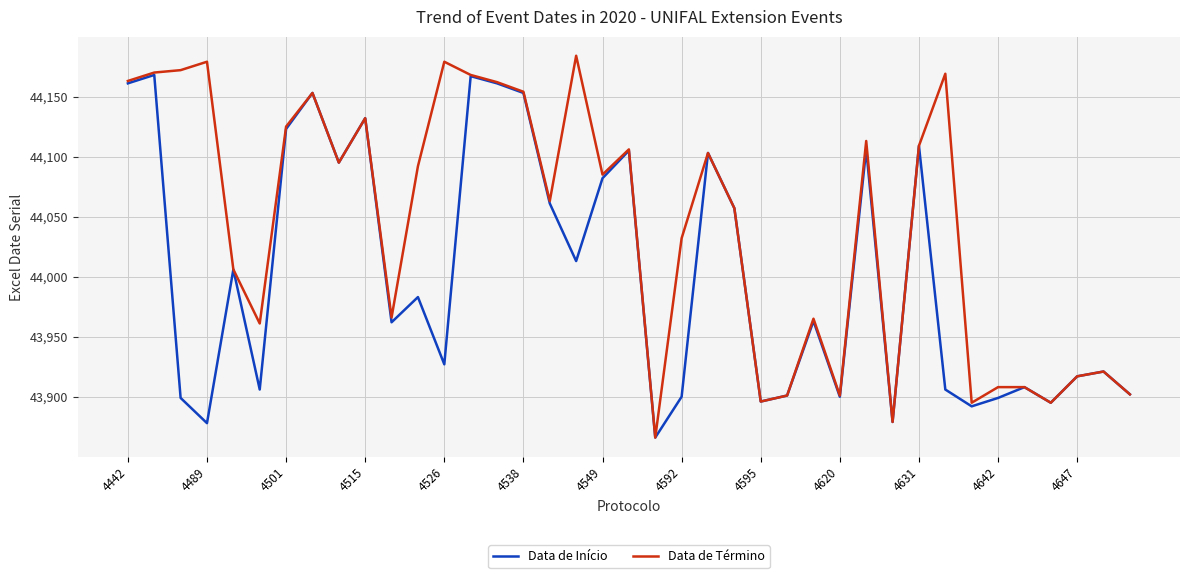

What is the highest value of the Data de Início series?

44168